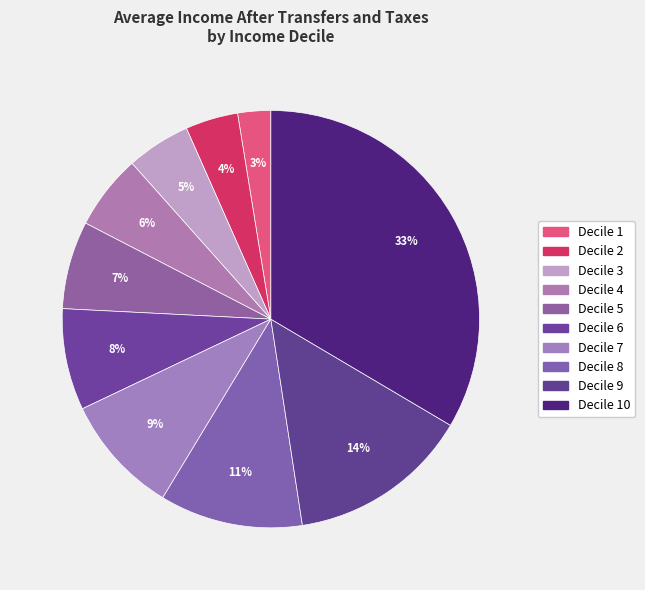

To the nearest percent, what portion does Decile 4 represent?

6%